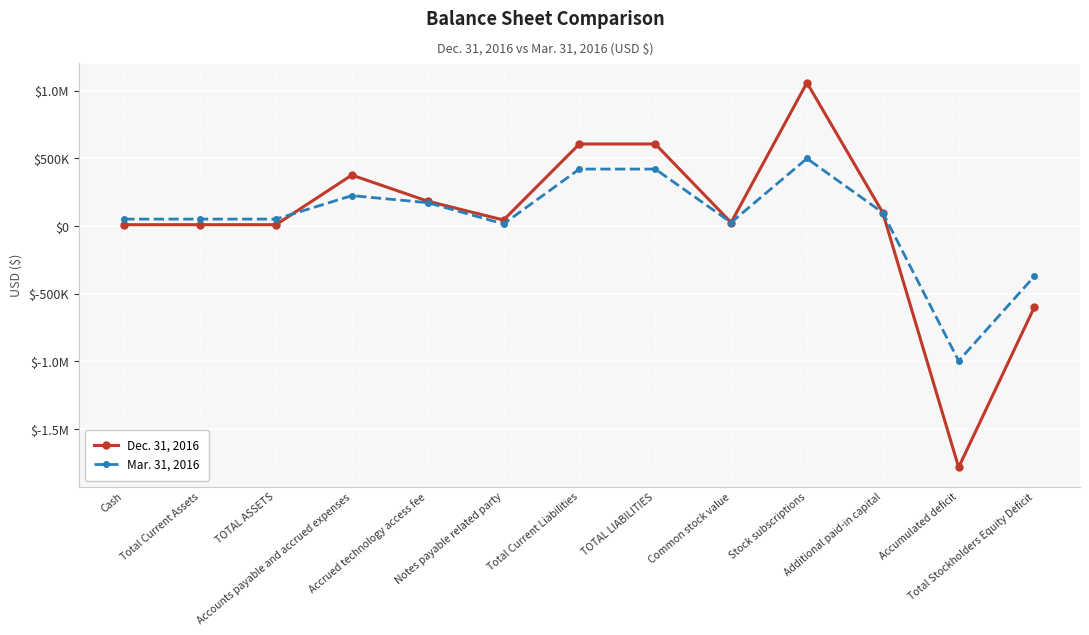

What is the value of the Mar. 31, 2016 point at the 13th from the left?

-369784